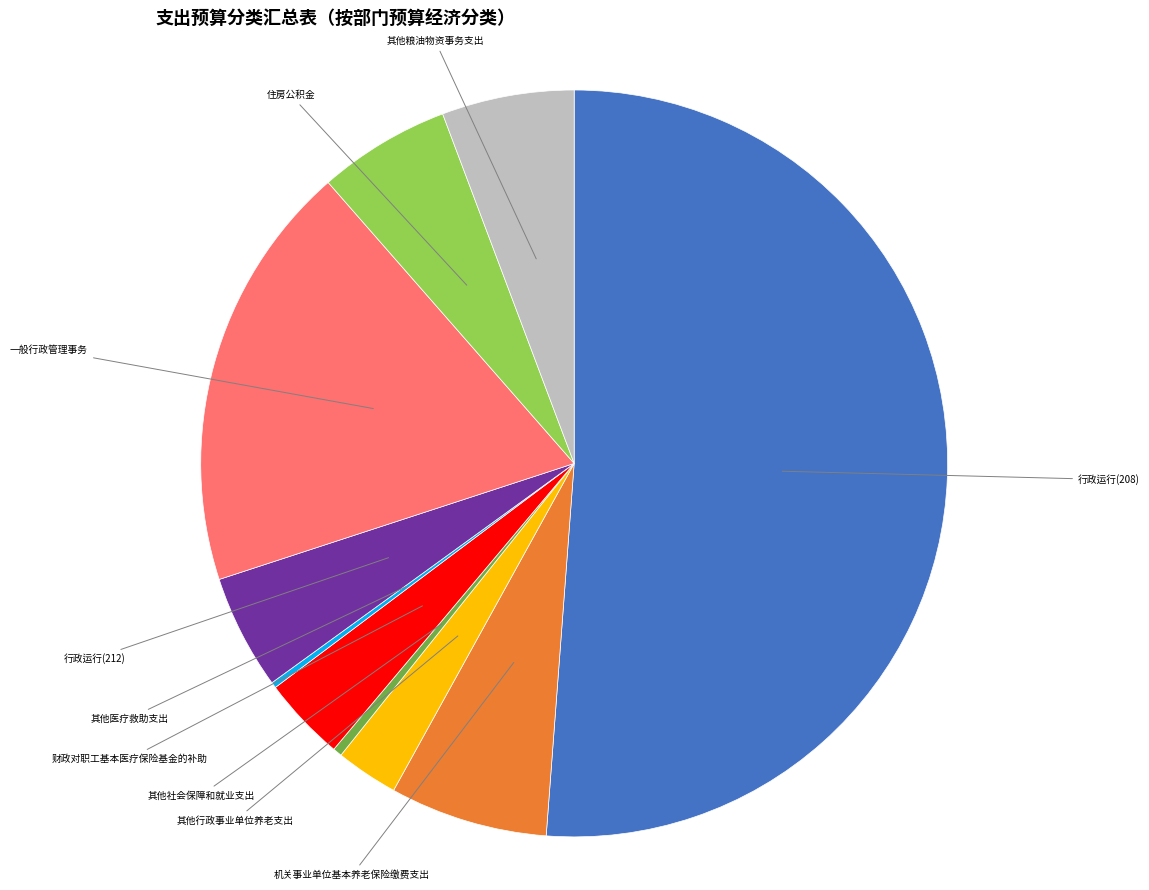

What is the majority slice?

行政运行(208)